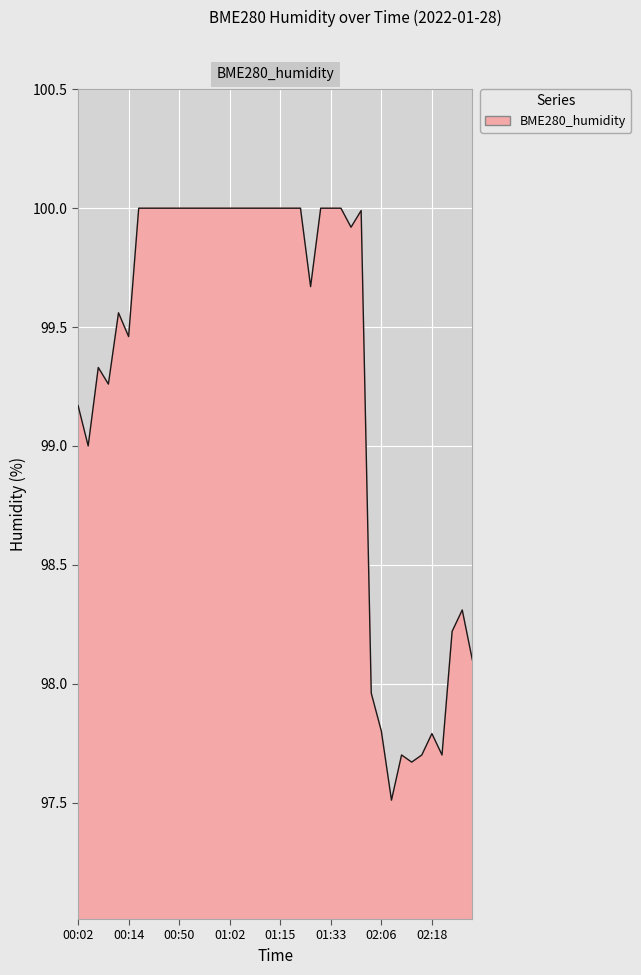

What is the greatest value displayed?

100.0